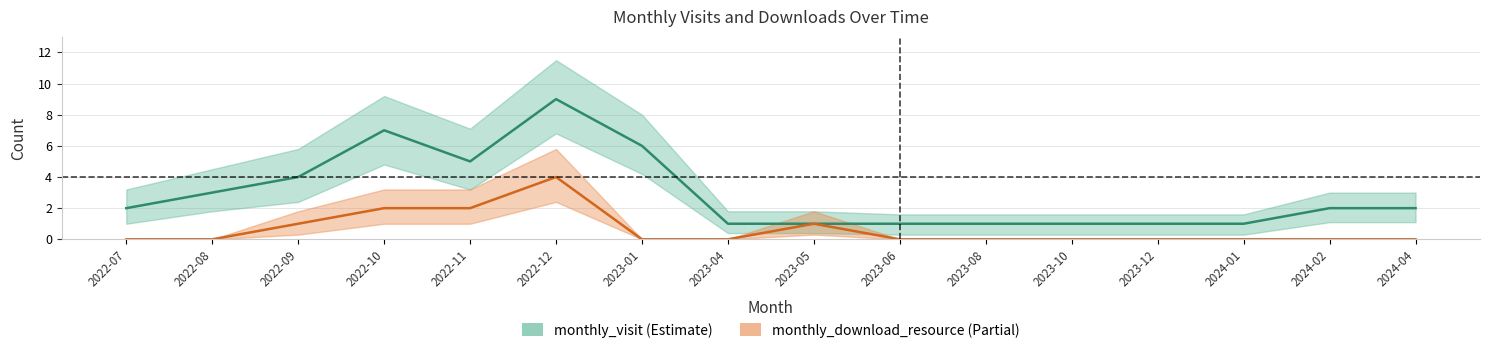

Where does the monthly_visit series first go above 2?

2022-08